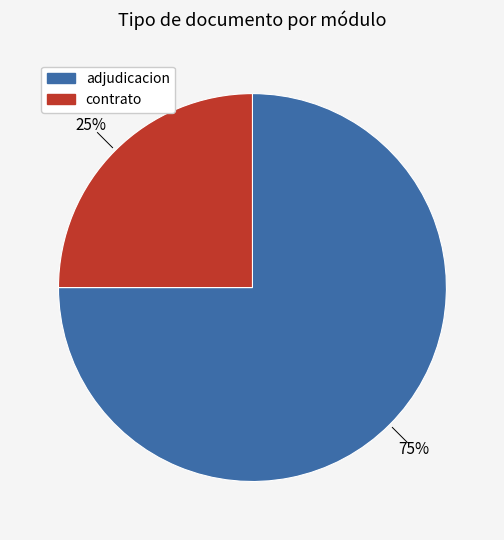

To the nearest percent, what is the average slice percentage?

50%